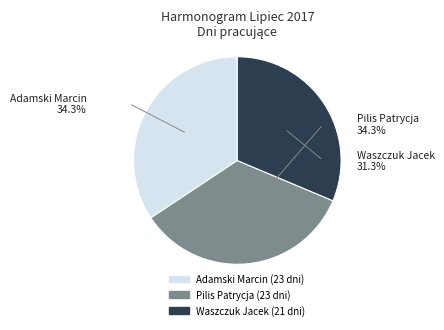

How many slices are in this pie chart?

3